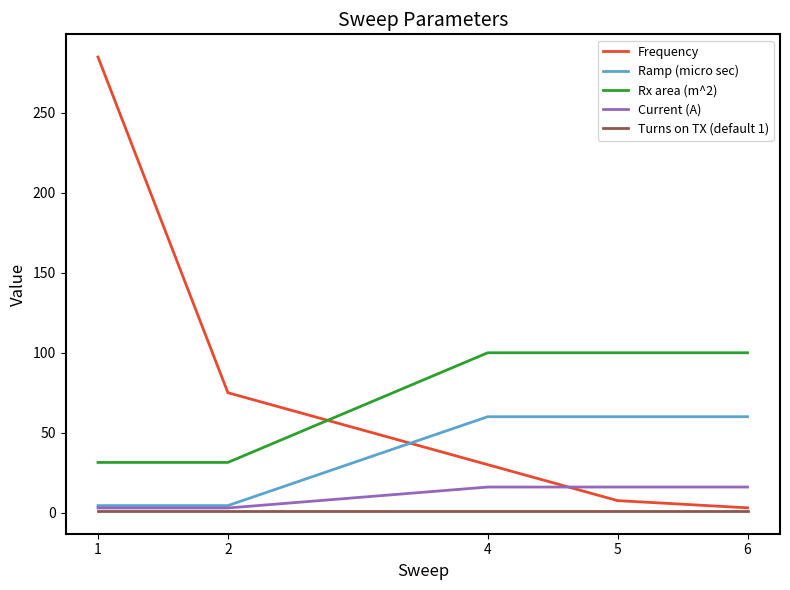

Reading left to right, what are all the values shown in this chart?

Frequency: 1=285.0	2=75.0	4=30.0	5=7.5	6=3.0
Ramp (micro sec): 1=4.4	2=4.4	4=60.0	5=60.0	6=60.0
Rx area (m^2): 1=31.4	2=31.4	4=100.0	5=100.0	6=100.0
Current (A): 1=2.9	2=2.9	4=16.0	5=16.0	6=16.0
Turns on TX (default 1): 1=1.0	2=1.0	4=1.0	5=1.0	6=1.0